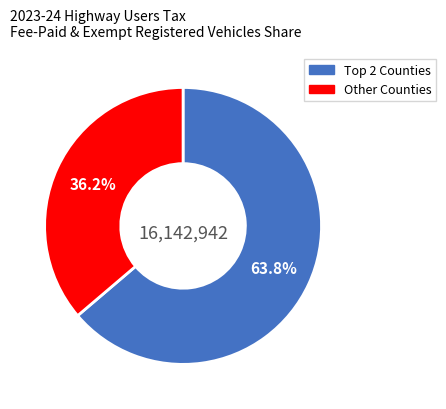

How many slices are in this pie chart?

2